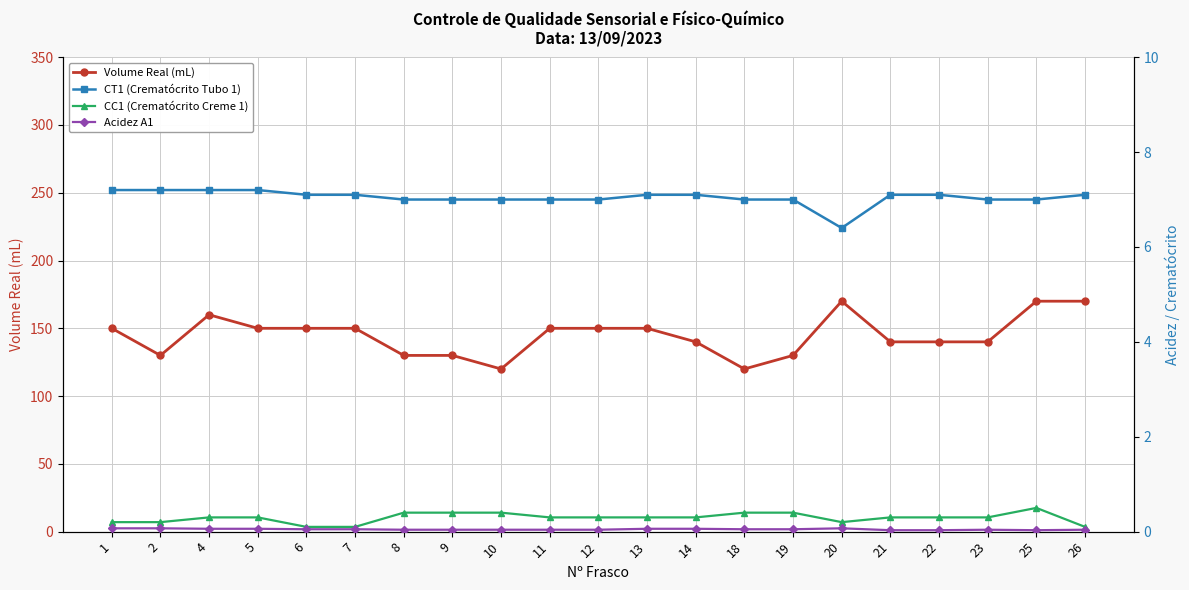

Where is CC1 (Crematócrito Creme 1) nearest to the value 0?

6